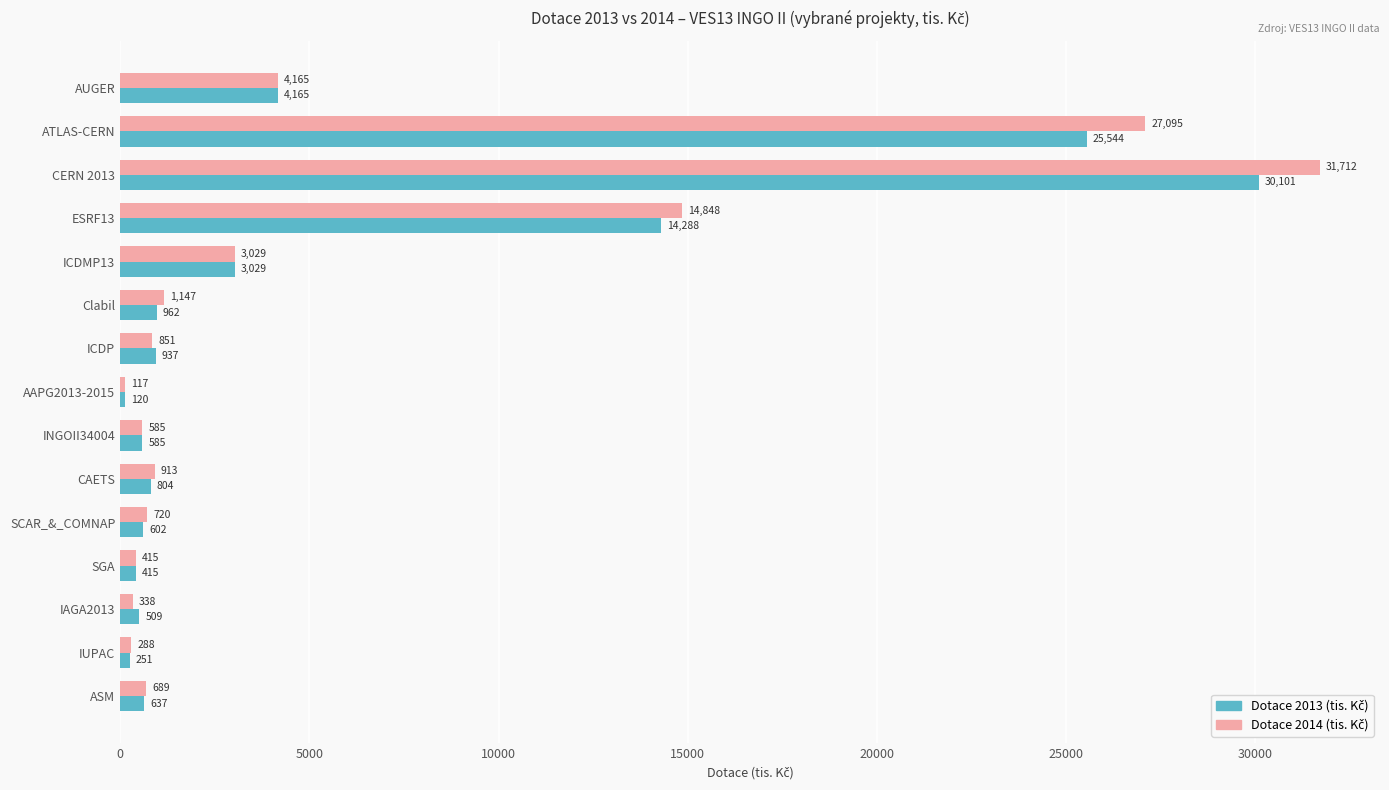

What is the difference between the highest and lowest values at IUPAC?

37